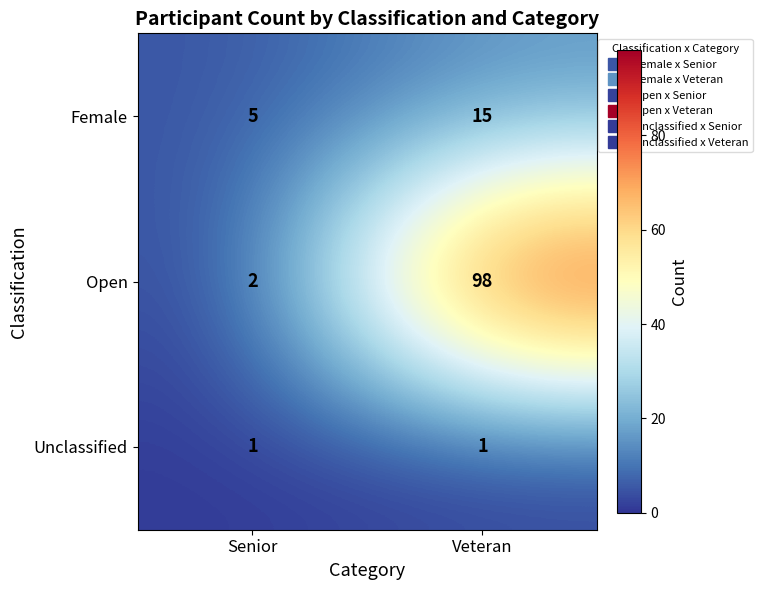

What is the total value across all series at Veteran?

114